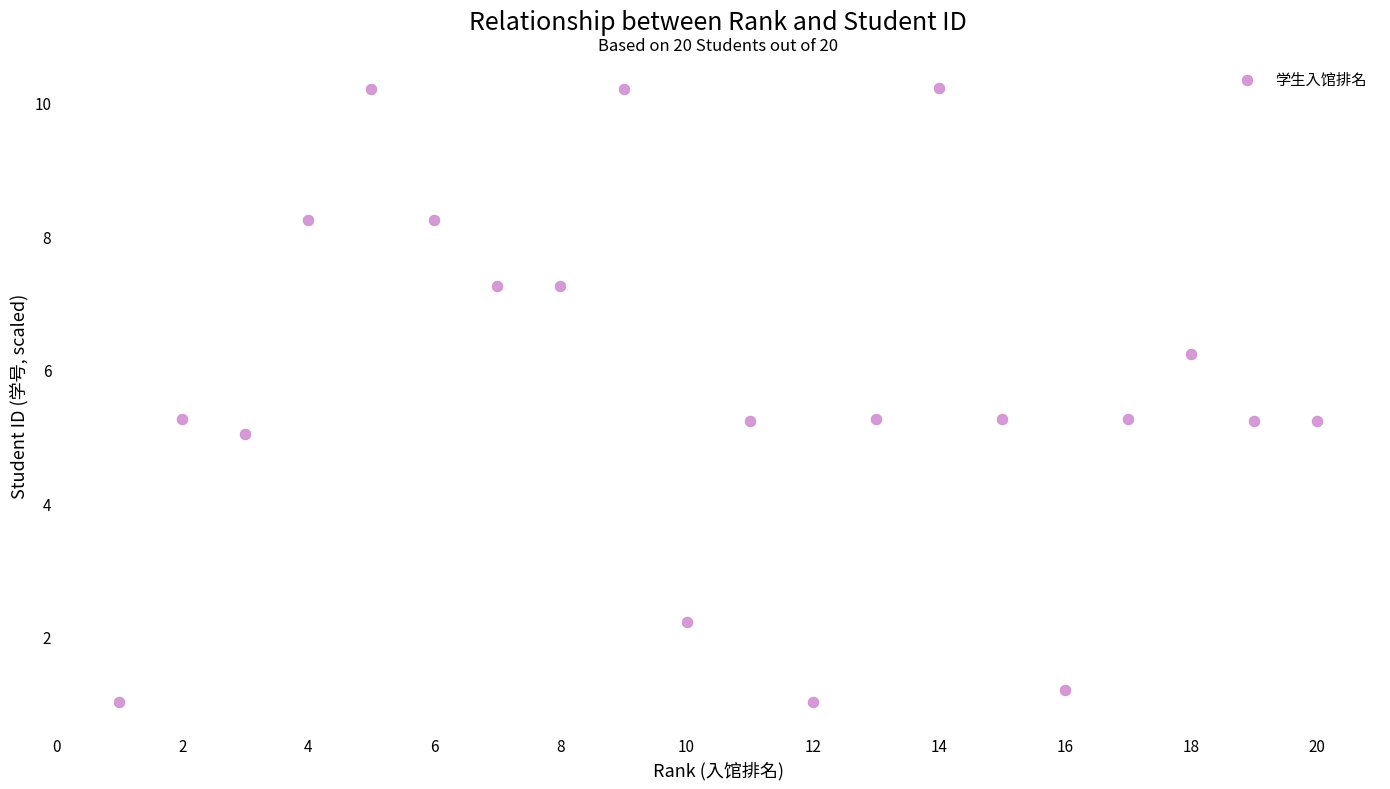

What is the range of X values (max minus min)?

19.0